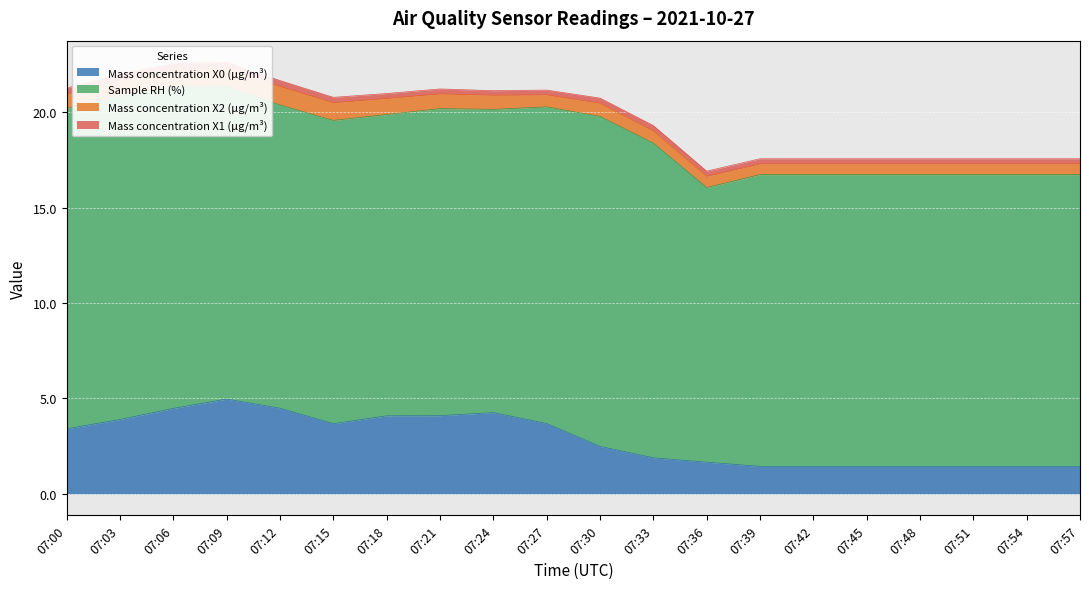

What are all the series names shown in the legend?

Mass concentration X0 (μg/m³), Sample RH (%), Mass concentration X2 (μg/m³), Mass concentration X1 (μg/m³)